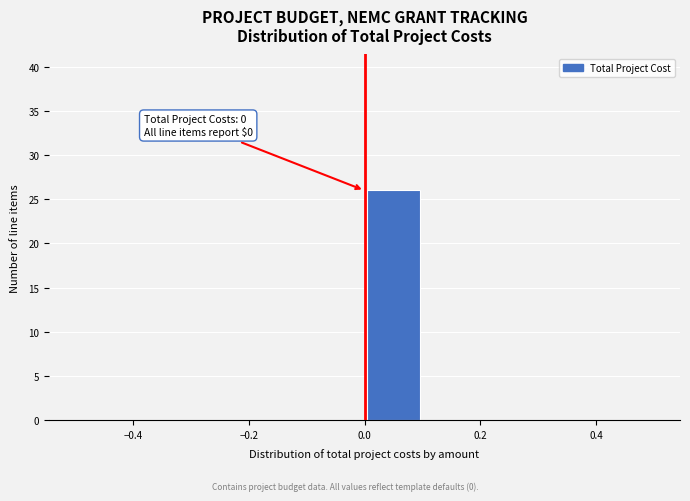

Over which range of the x-axis is the bar tallest?

0.0 to 0.1